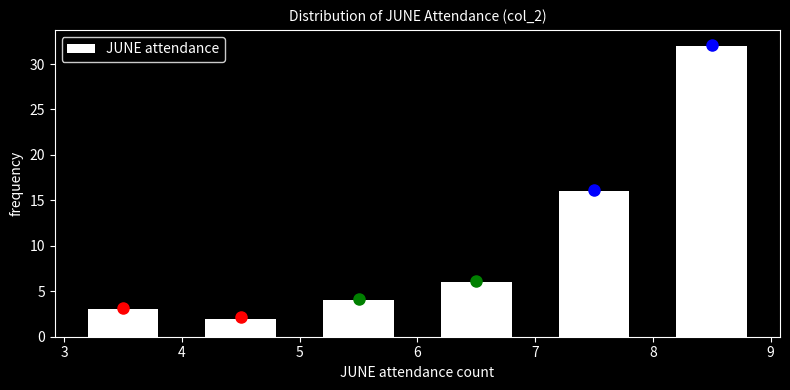

Reading left to right, transcribe this chart: for each bar, give the range it covers on the x-axis and its height. The values are not printed on the chart, so give them approximately, as read against the axis.

3 to 4: 3
4 to 5: 2
5 to 6: 4
6 to 7: 6
7 to 8: 16
8 to 9: 32